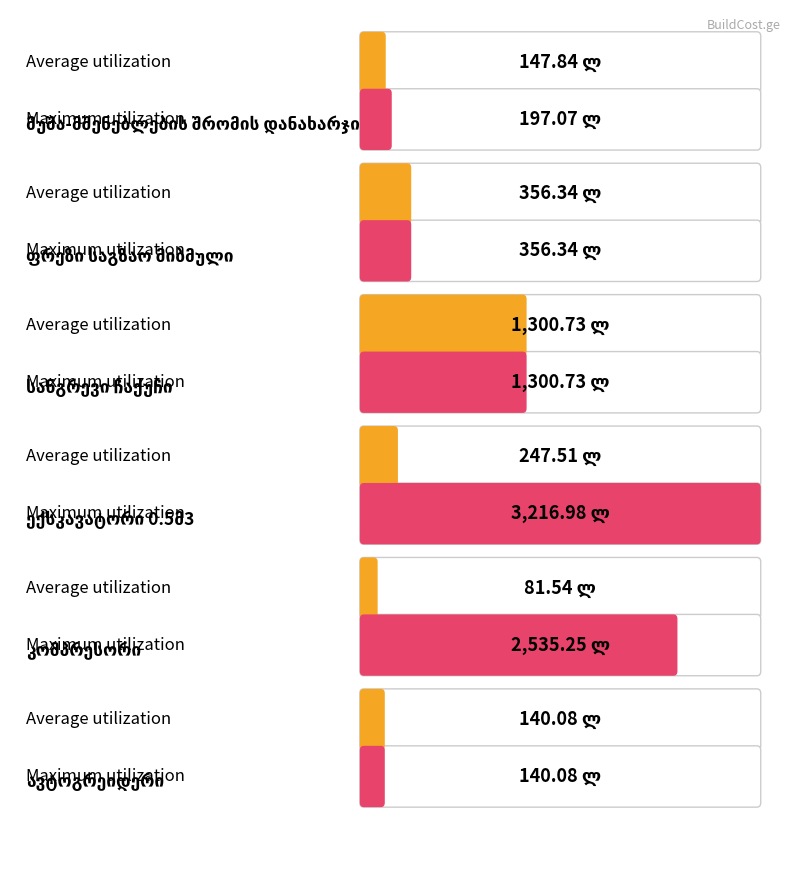

What is the difference between the Average utilization values at 0 and 3?

99.7